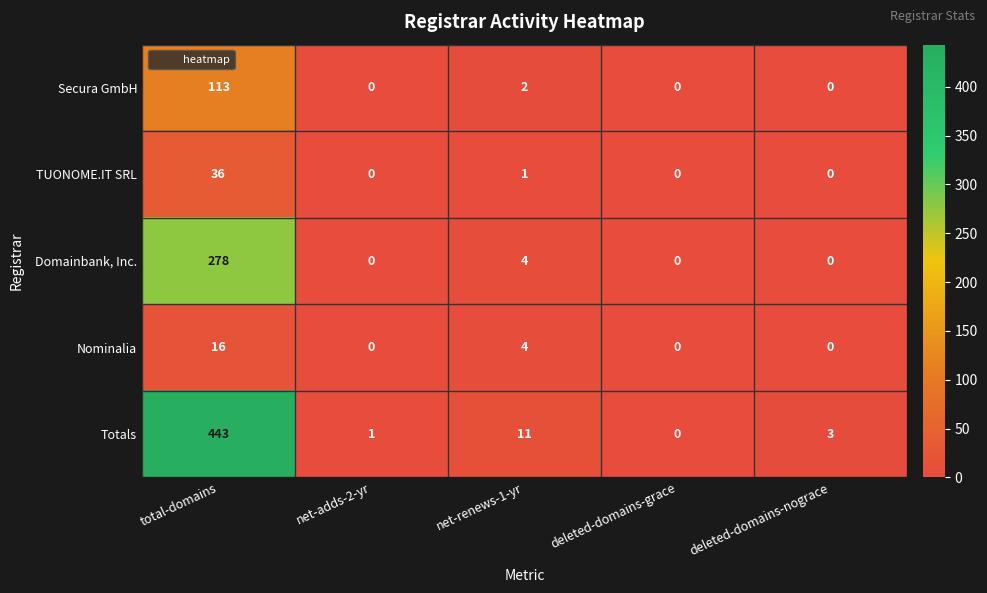

What is the difference between the maximum and second lowest values in the Secura GmbH series?

113